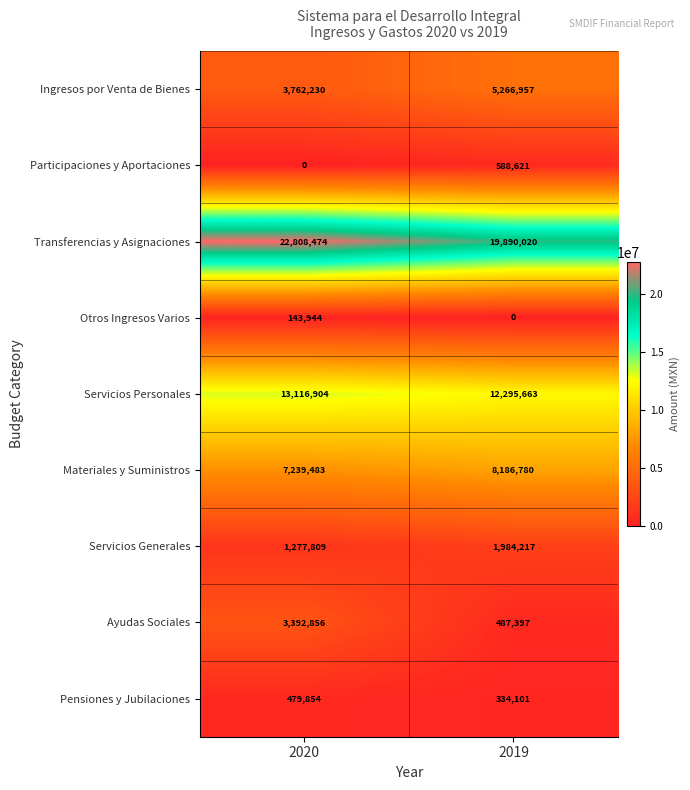

The Pensiones y Jubilaciones series shows 457911 at 2019. True or false?

False